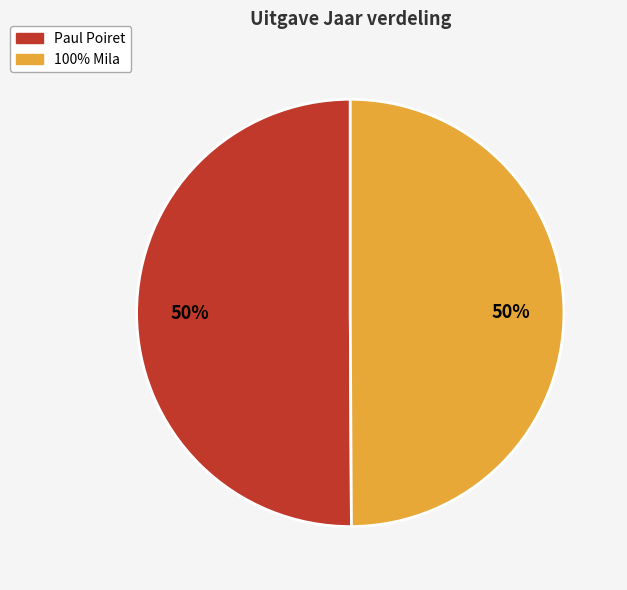

To the nearest percent, what is the average slice percentage?

50%